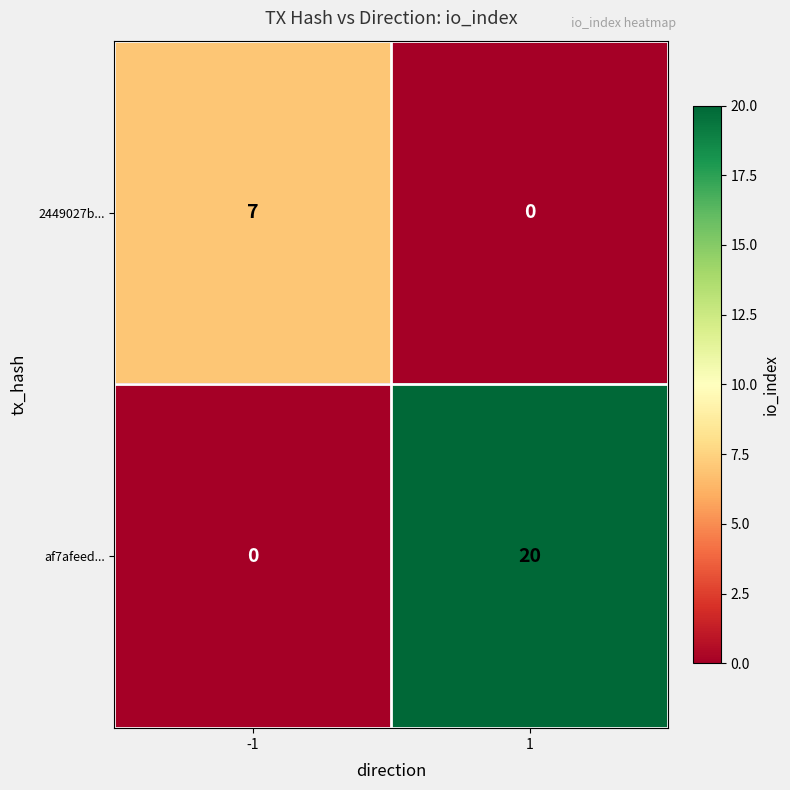

Reading left to right, extract all data points from this chart.

2449027b...: 7	0
af7afeed...: 0	20